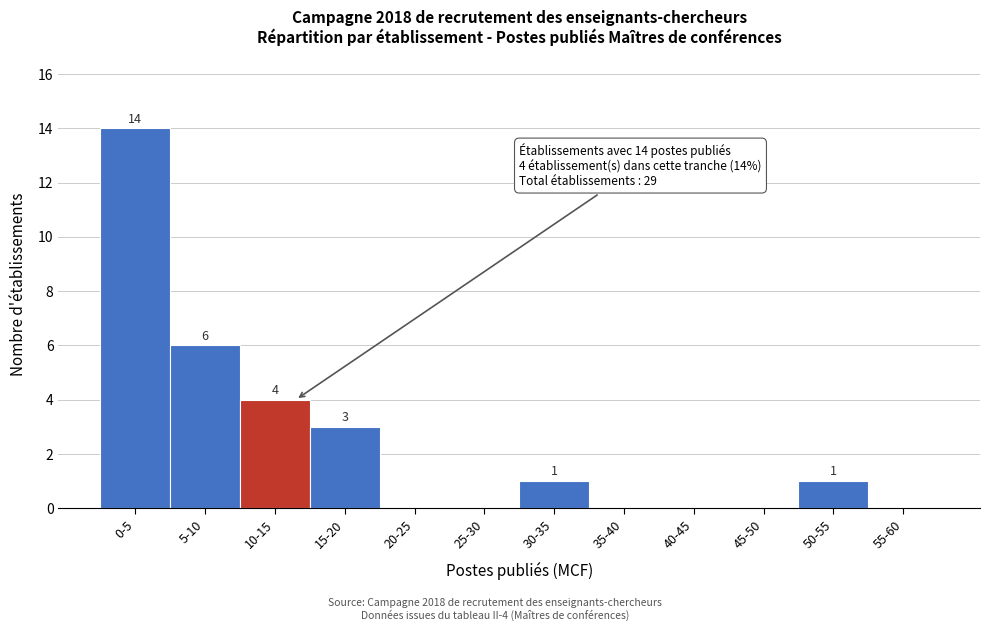

Reading left to right, extract all data points from this chart.

0-5=14	5-10=6	10-15=4	15-20=3	20-25=0	25-30=0	30-35=1	35-40=0	40-45=0	45-50=0	50-55=1	55-60=0